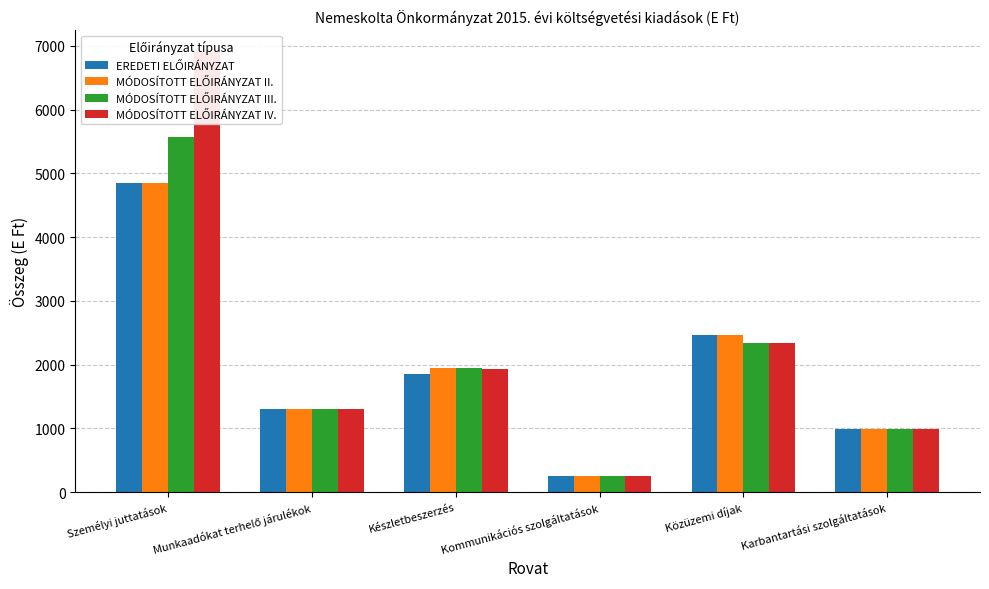

How many groups of bars are there?

6